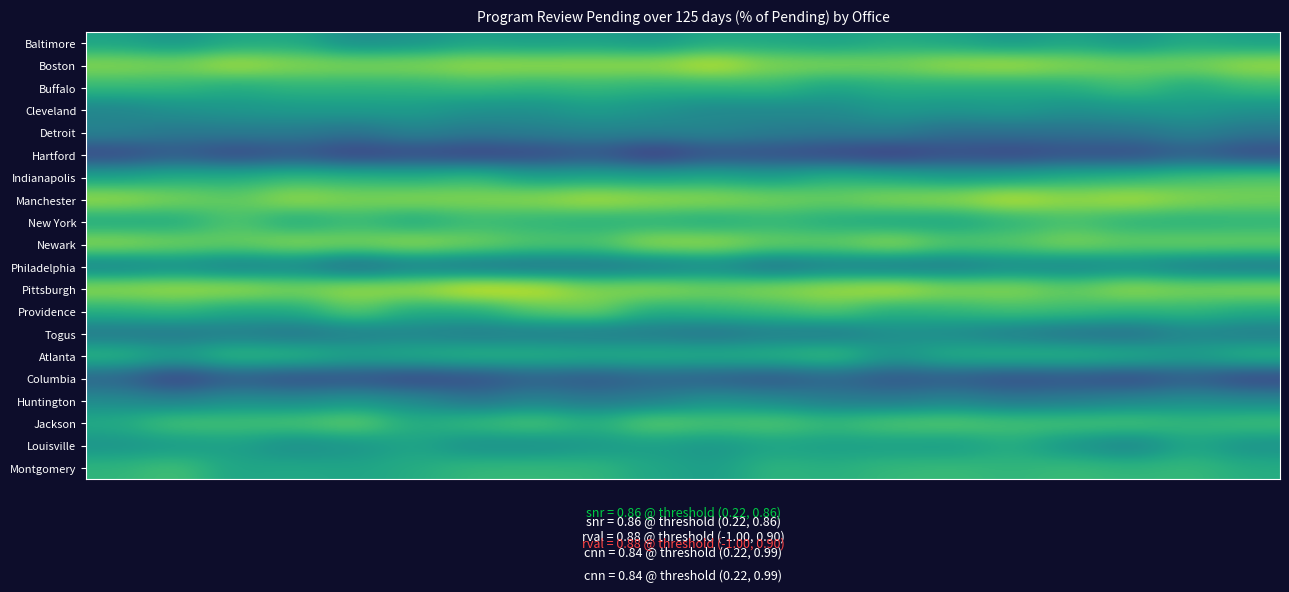

Count the number of categories in the chart.

20